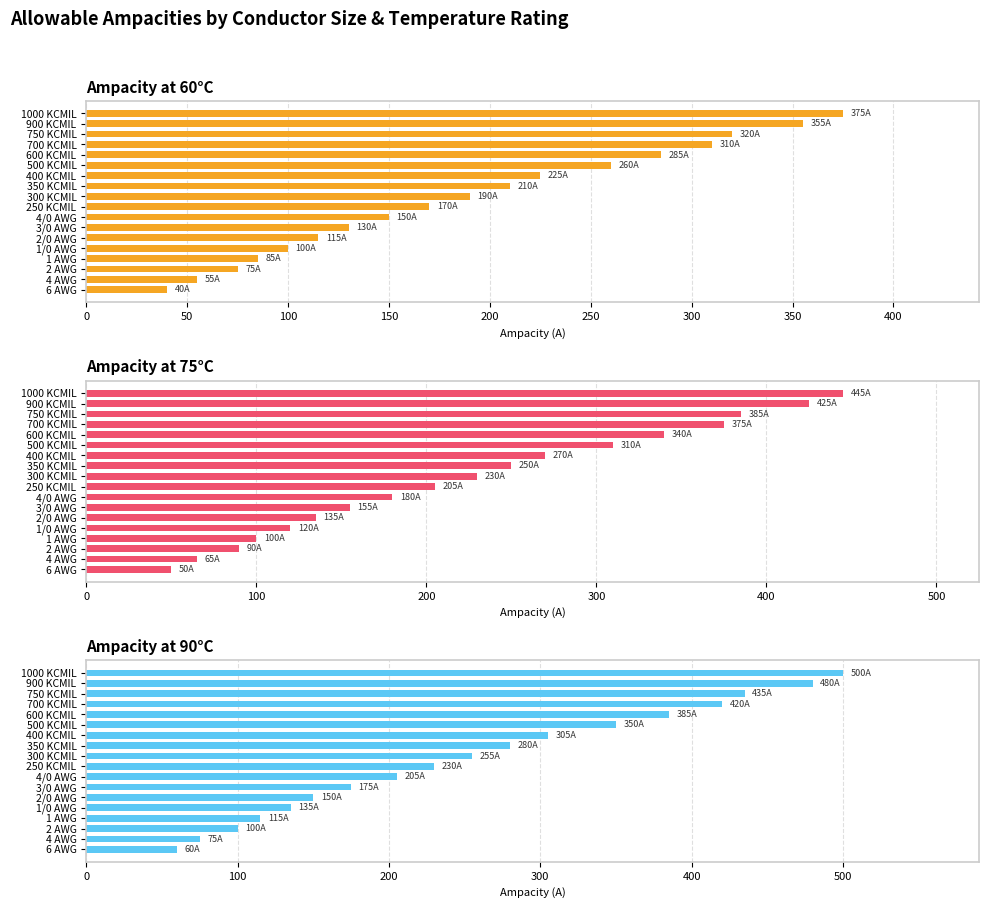

The value of 90C at 300 KCMIL is 365. True or false?

False